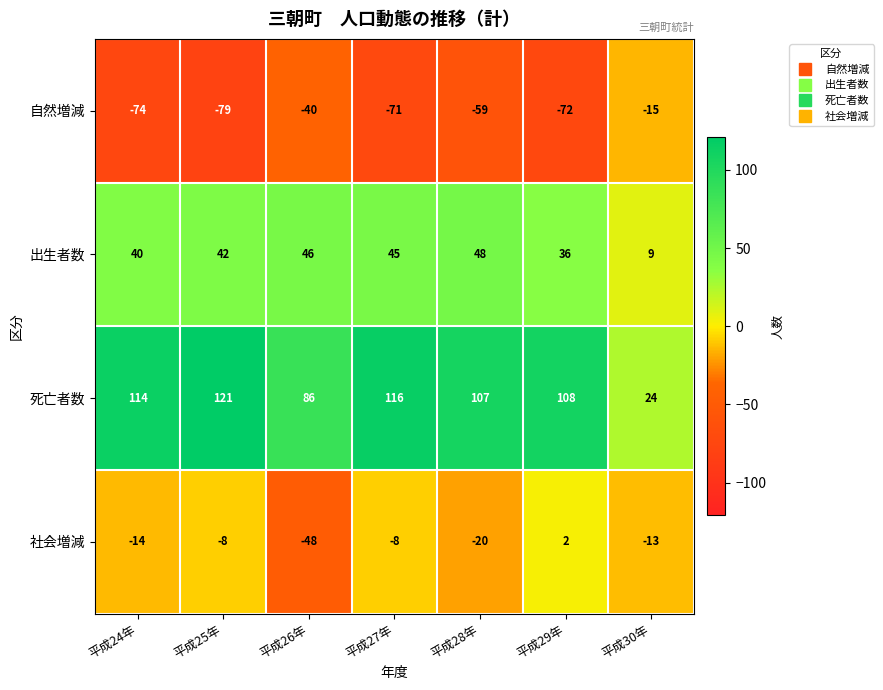

Which series has the largest total across all categories?

死亡者数